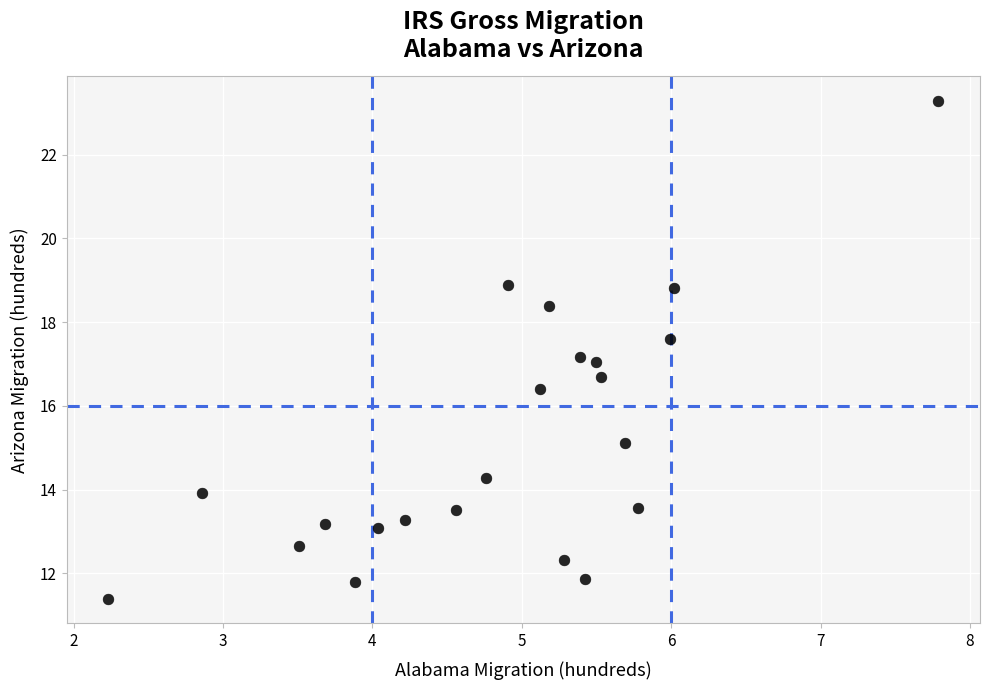

What is the range of X values (max minus min)?

5.6